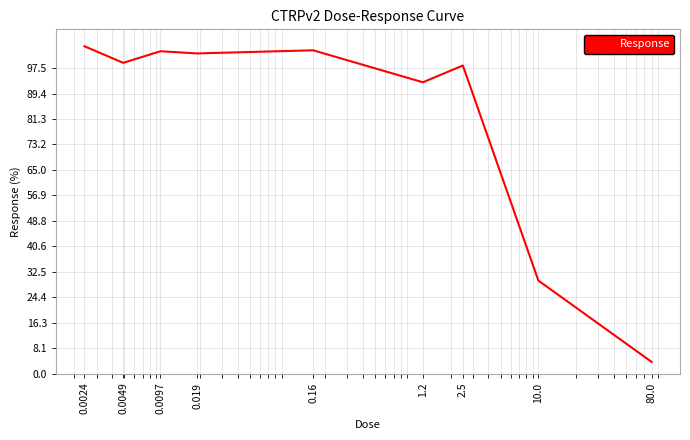

What is the difference between the maximum and minimum values?

100.9